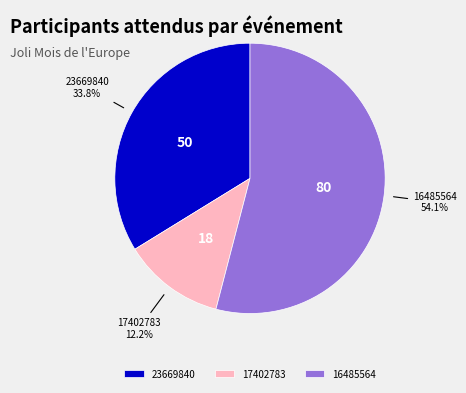

Which category has the smallest portion of the pie?

17402783